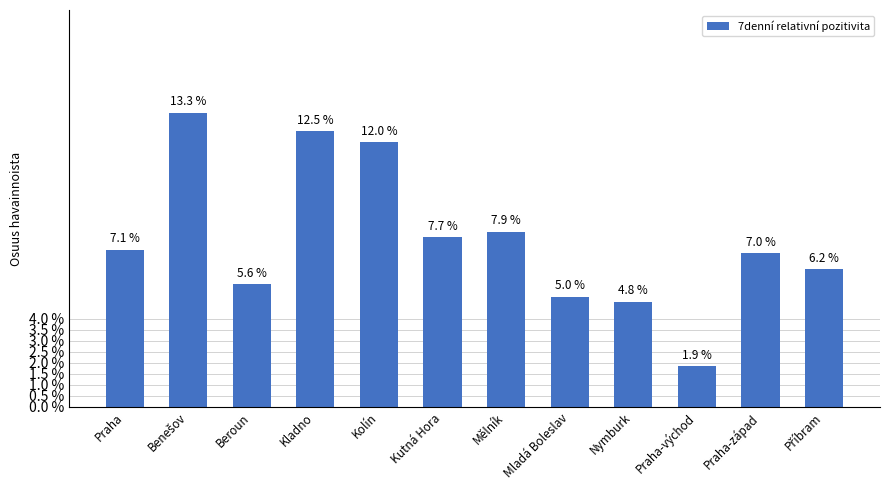

Reading left to right, extract all data points from this chart.

0.1	0.1	0.1	0.1	0.1	0.1	0.1	0.1	0.0	0.0	0.1	0.1